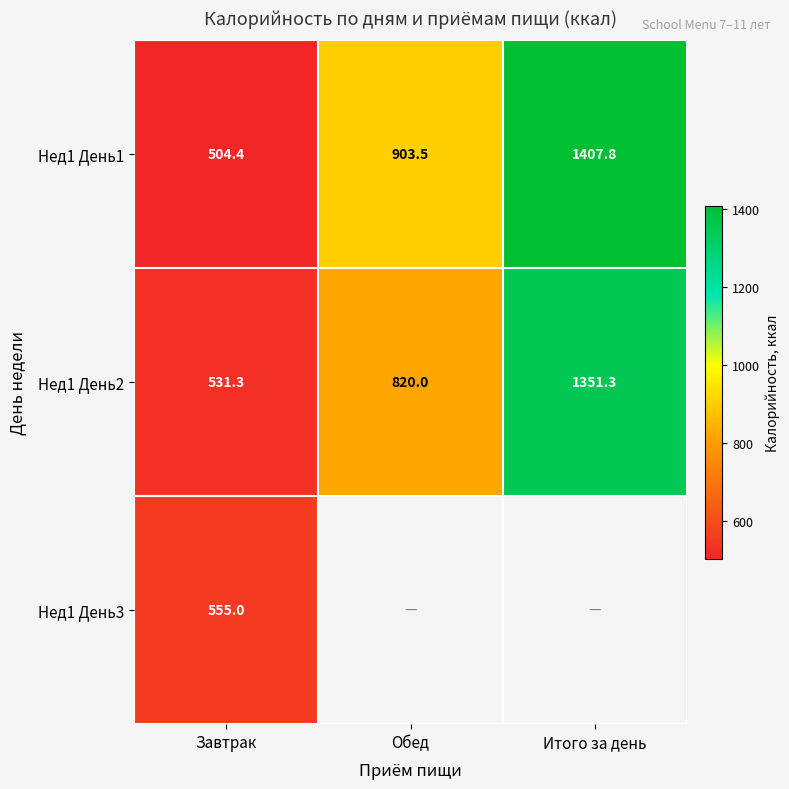

Read the Нед1 День2 value at Обед.

820.0